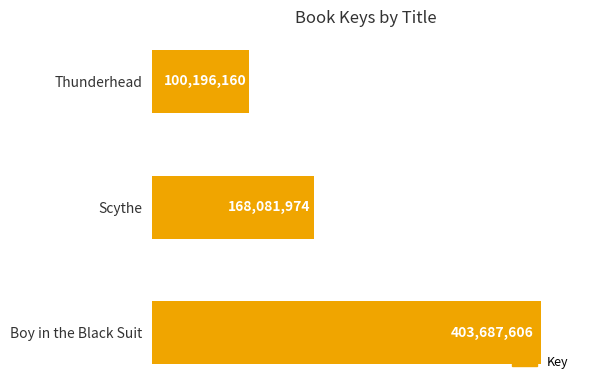

What is the average value?

223988580